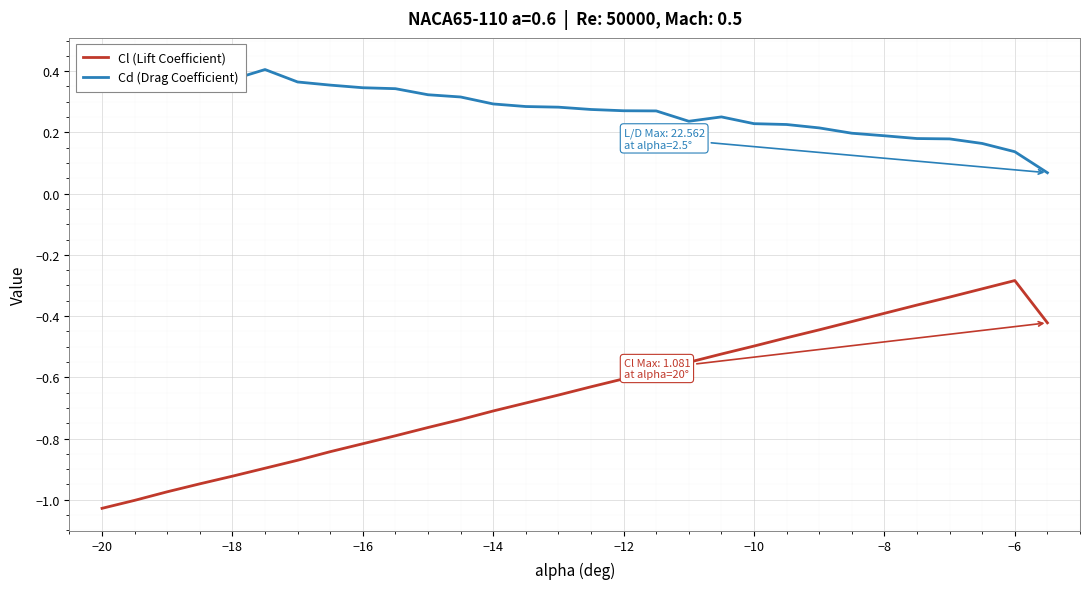

Is it true that Cd (Drag Coefficient) equals 0.3 at 27?

False